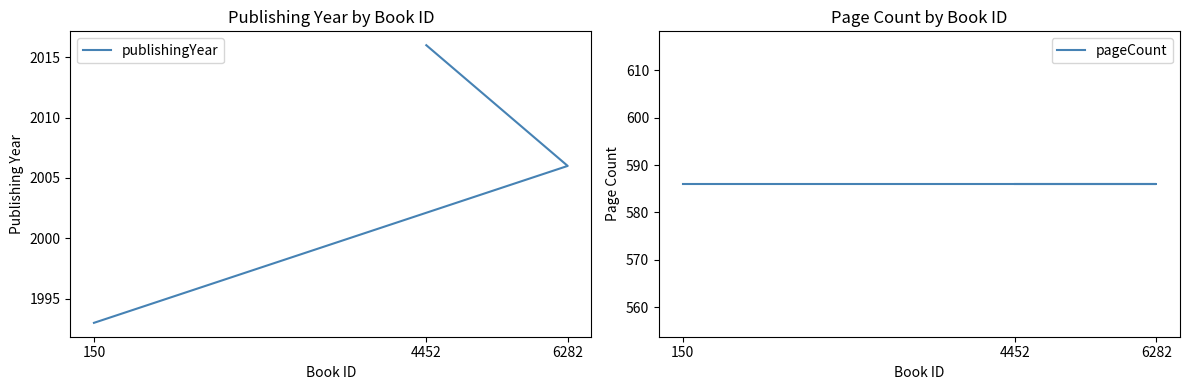

List the labels in order of publishingYear value, smallest first.

150, 6282, 4452